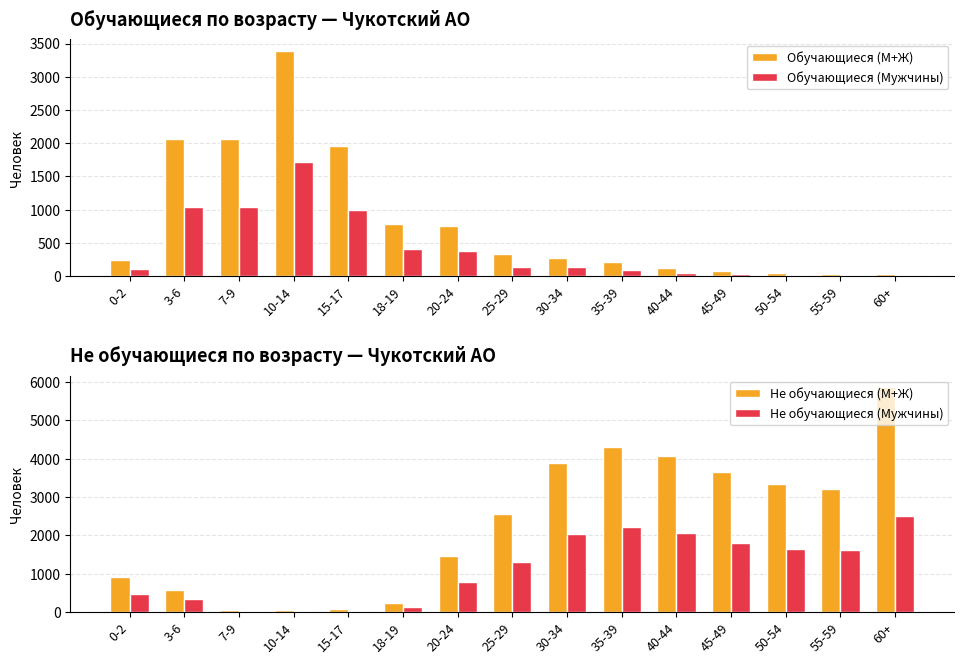

How many data points in Обучающиеся (Мужчины) are above 140?

6